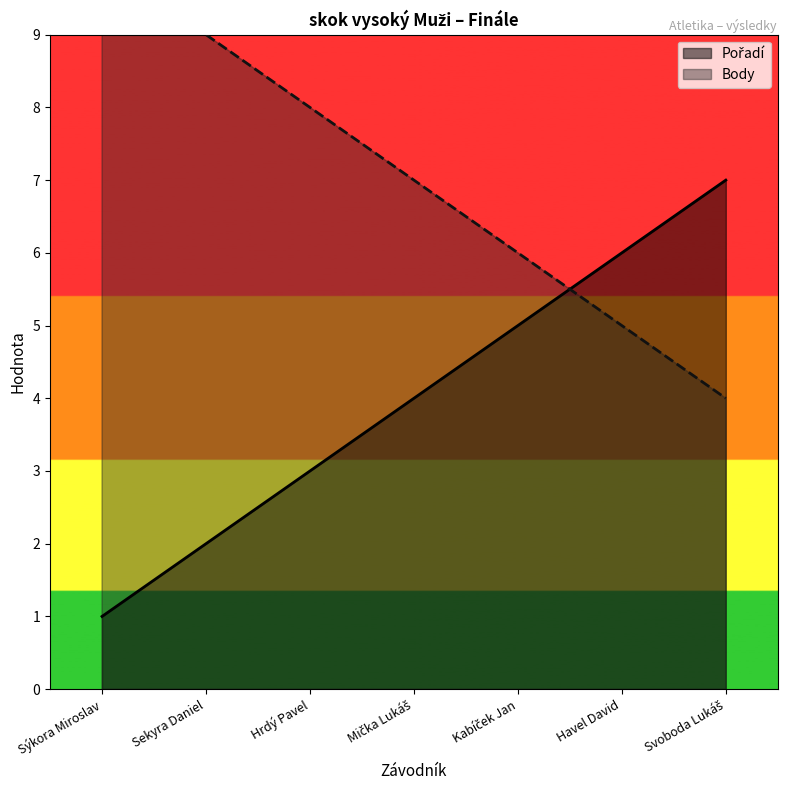

True or false: Pořadí and Body intersect in this chart.

True